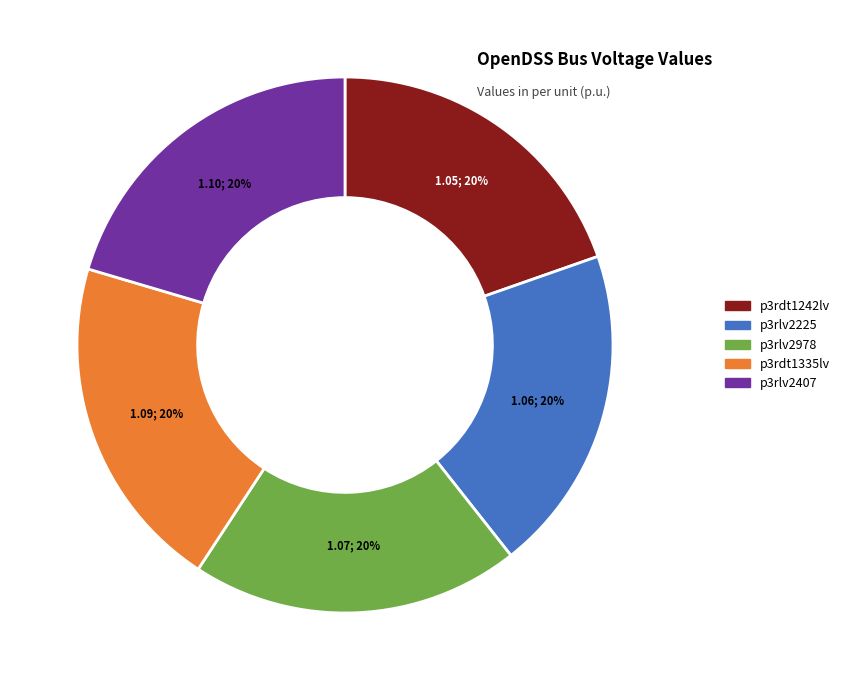

Approximately how many times larger is the value at p3rlv2978 compared to p3rdt1242lv?

1.0